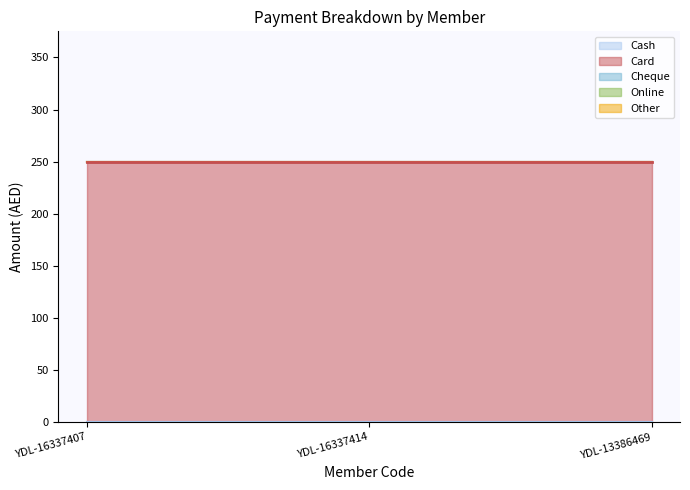

True or false: Online has a value of 0 at YDL-13386469.

True